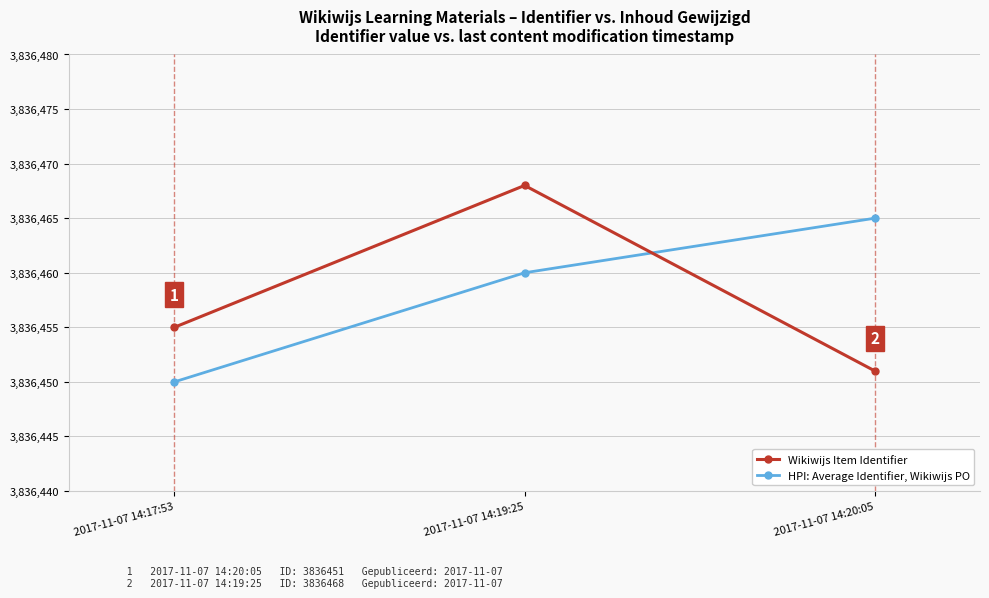

What is the value of the HPI: Average Identifier, Wikiwijs PO point at the 2nd from the left?

3836460